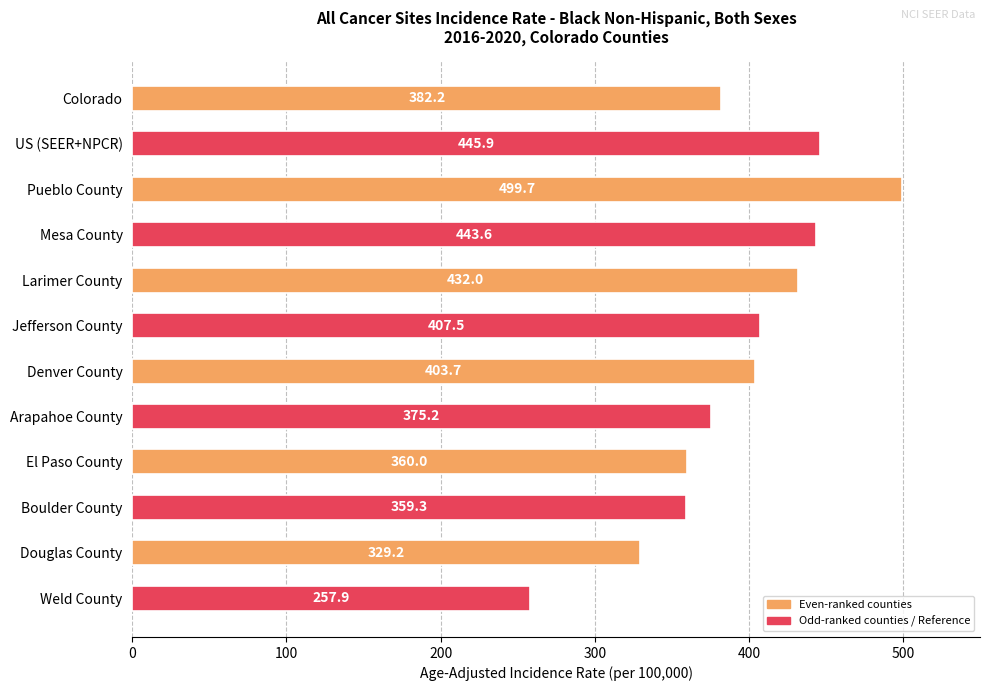

Reading top to bottom, transcribe all the data shown in this chart.

382.2	445.9	499.7	443.6	432.0	407.5	403.7	375.2	360.0	359.3	329.2	257.9